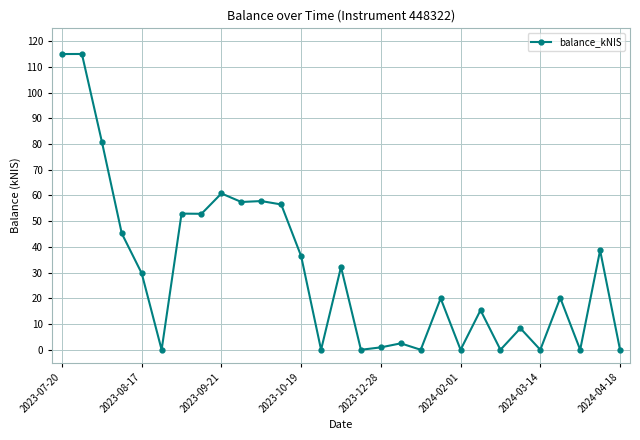

True or false: the data has more than 1 interior local peaks.

True